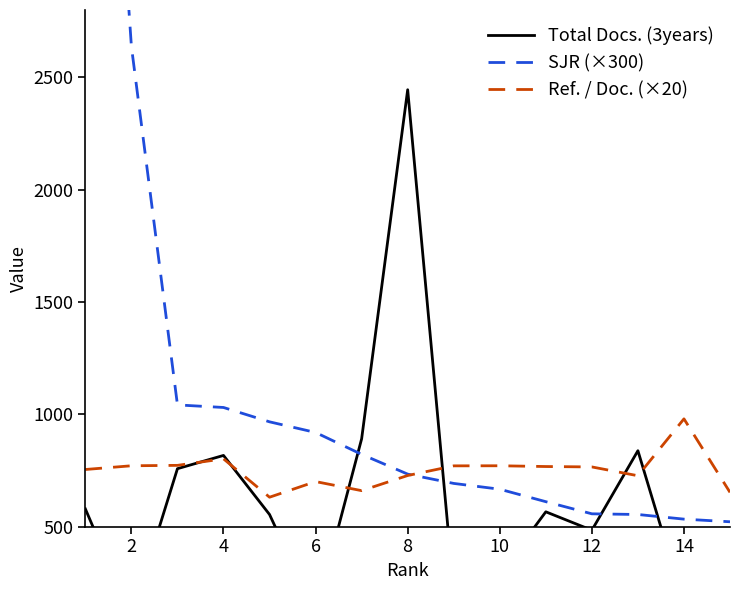

How many values in the SJR (×300) series are below 733?

7